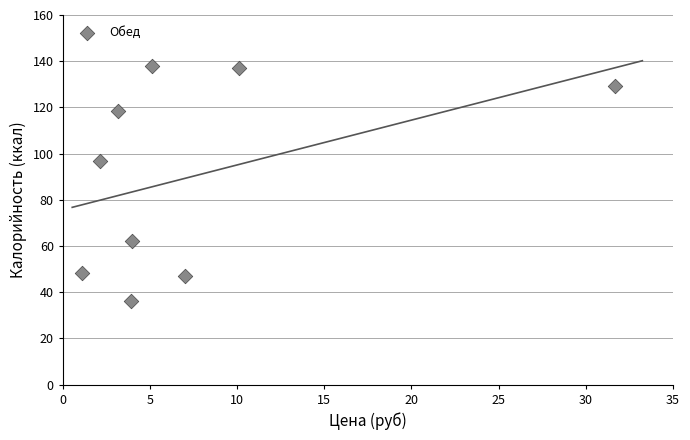

What is the range of X values (max minus min)?

30.6